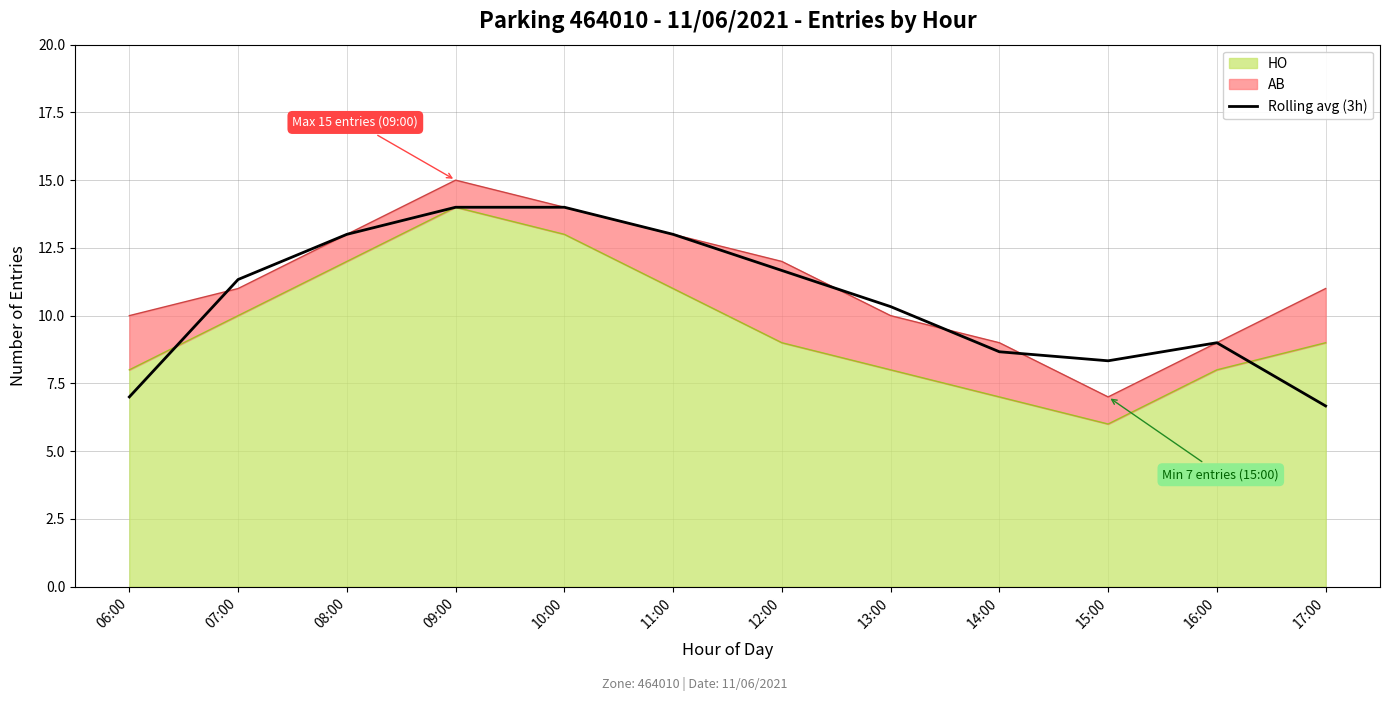

Which has a higher value, 14:00 or 12:00?

12:00